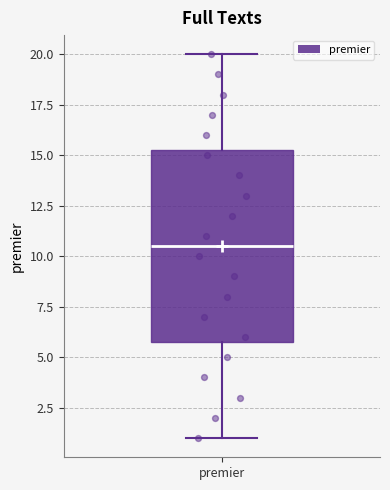

Where does the median line of the box for premier sit on the y-axis? The values are not printed on the chart, so give them approximately, as read against the axis.

10.5